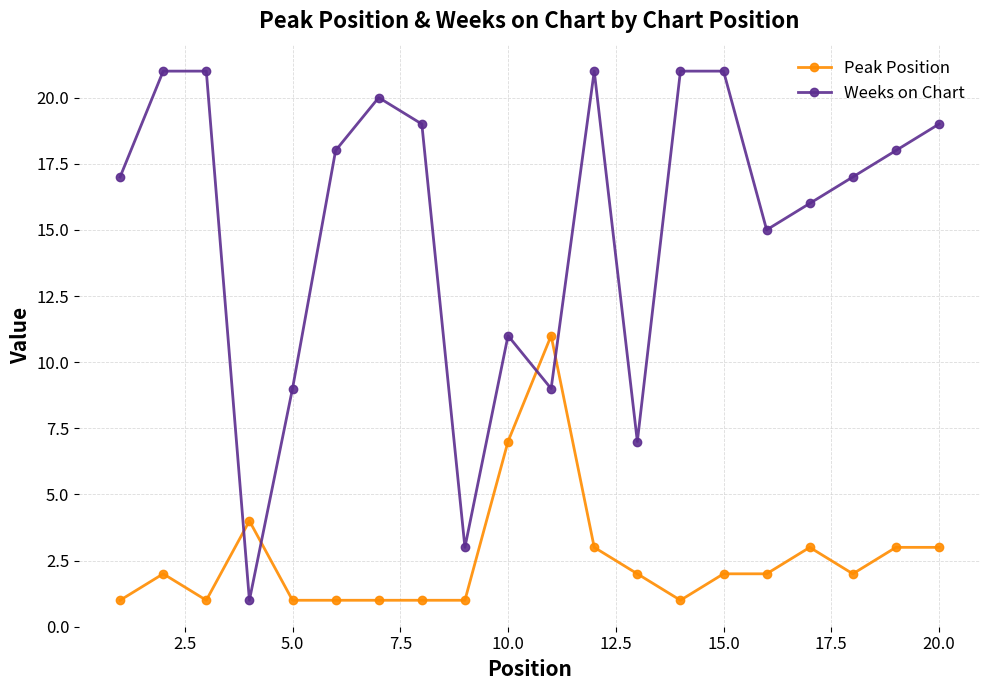

What is the highest value of the Weeks on Chart series?

21